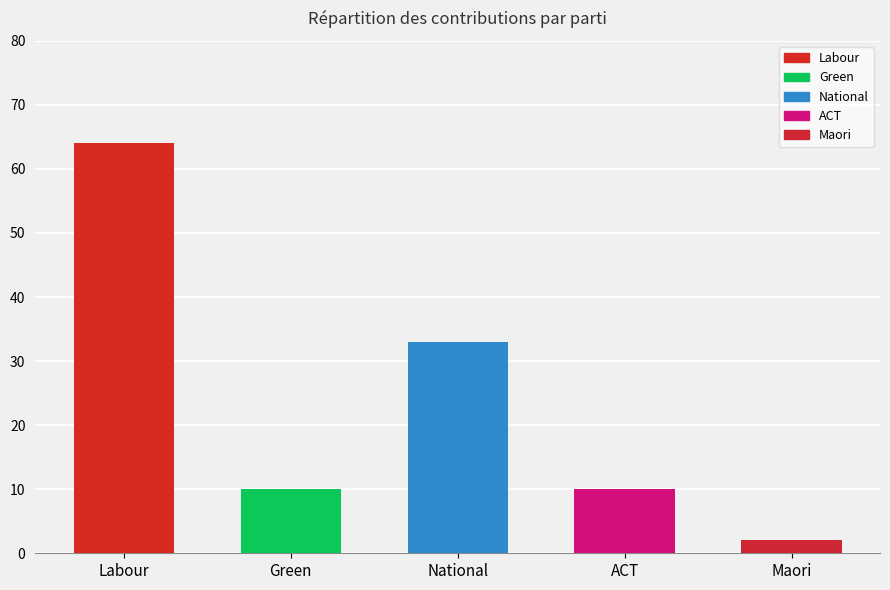

Is it true that the value at Labour is 64?

True